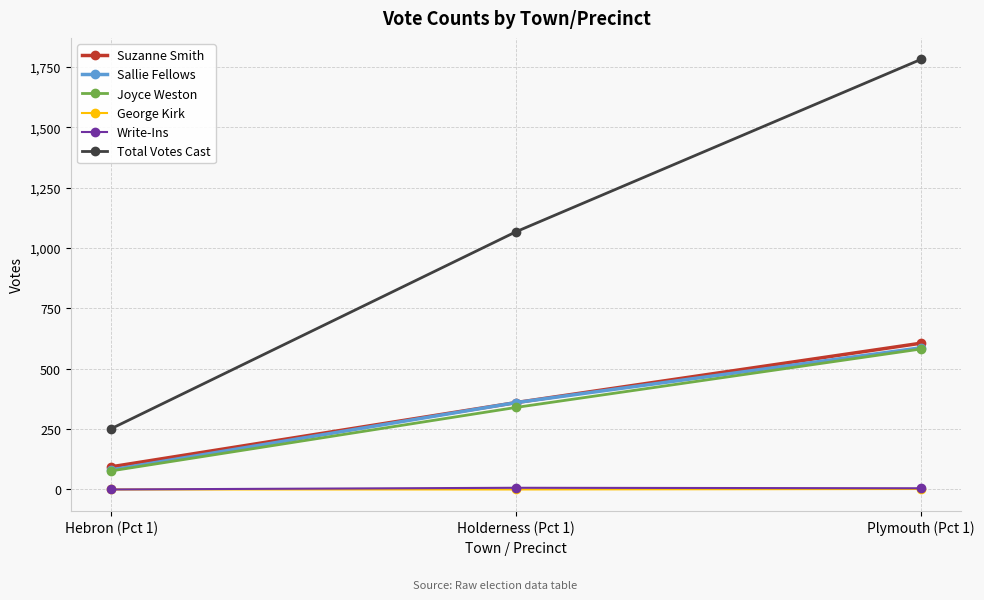

The value of Suzanne Smith at Holderness (Pct 1) is 360. True or false?

True